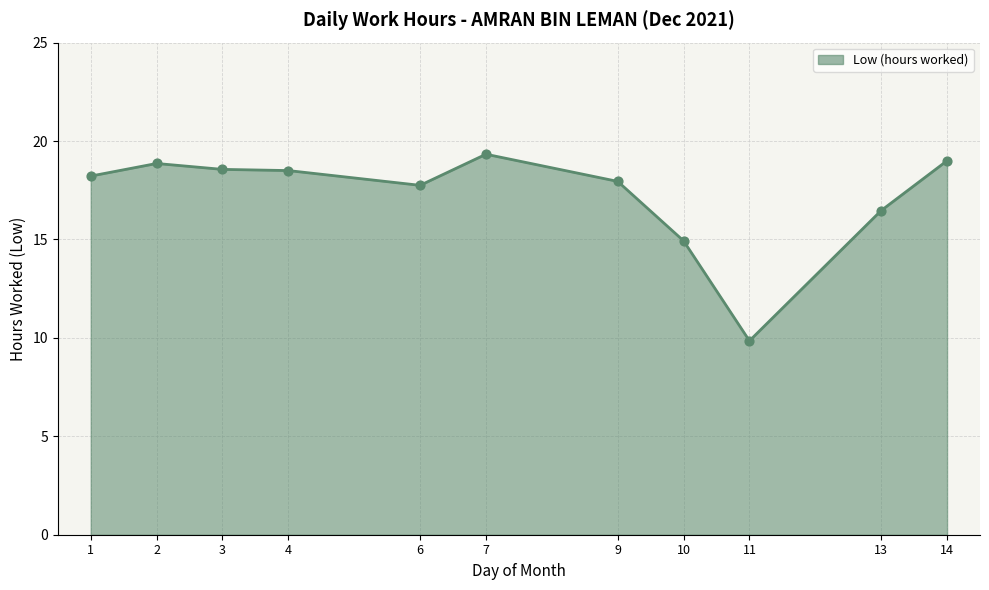

What is the change in value from 10 to 11?

-5.1